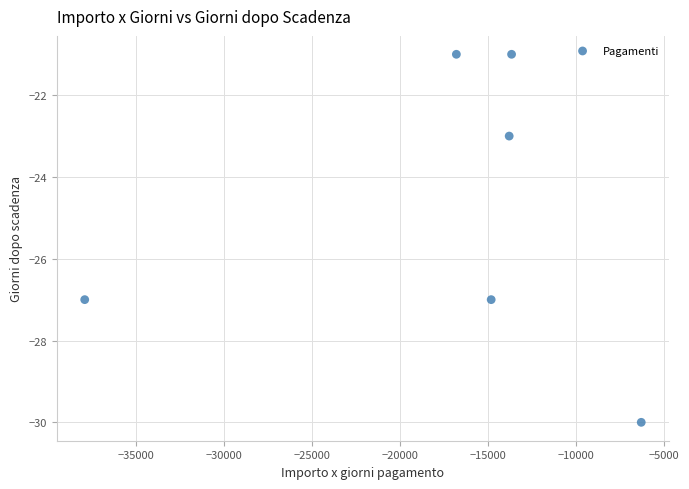

What is the average Y value?

-25